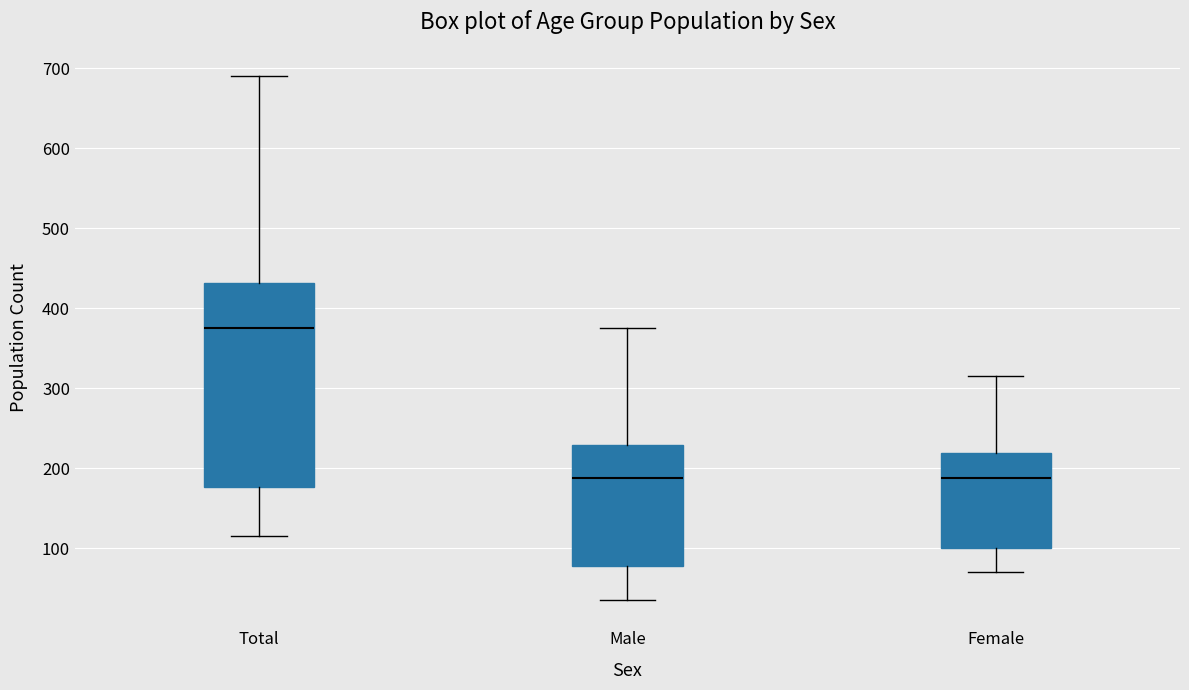

Reading left to right, read every box against the y-axis: the position of its median line, the range the box covers, and the ends of its whiskers. The values are not printed on the chart, so give them approximately, as read against the axis.

Total: median 380, box 180 to 430, whiskers 120 to 690
Male: median 190, box 80 to 230, whiskers 40 to 380
Female: median 190, box 100 to 220, whiskers 70 to 320